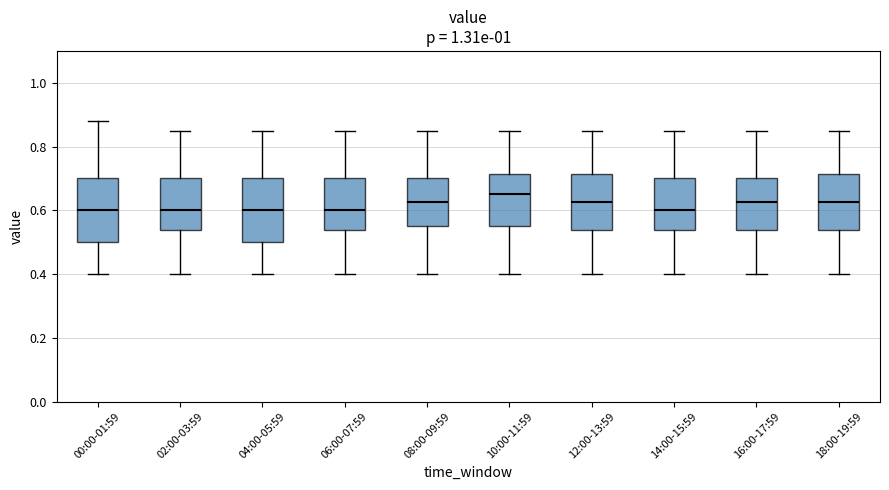

Which box has the highest median line?

10:00-11:59